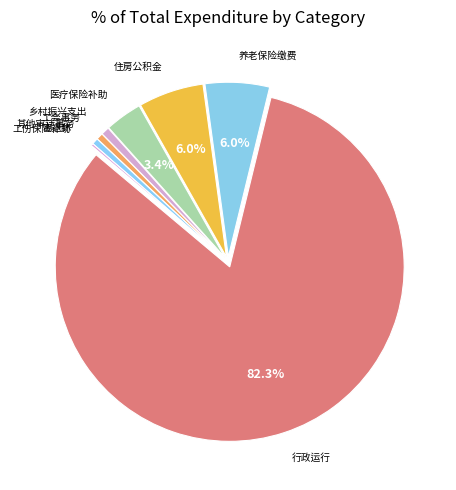

How many slices are in this pie chart?

9